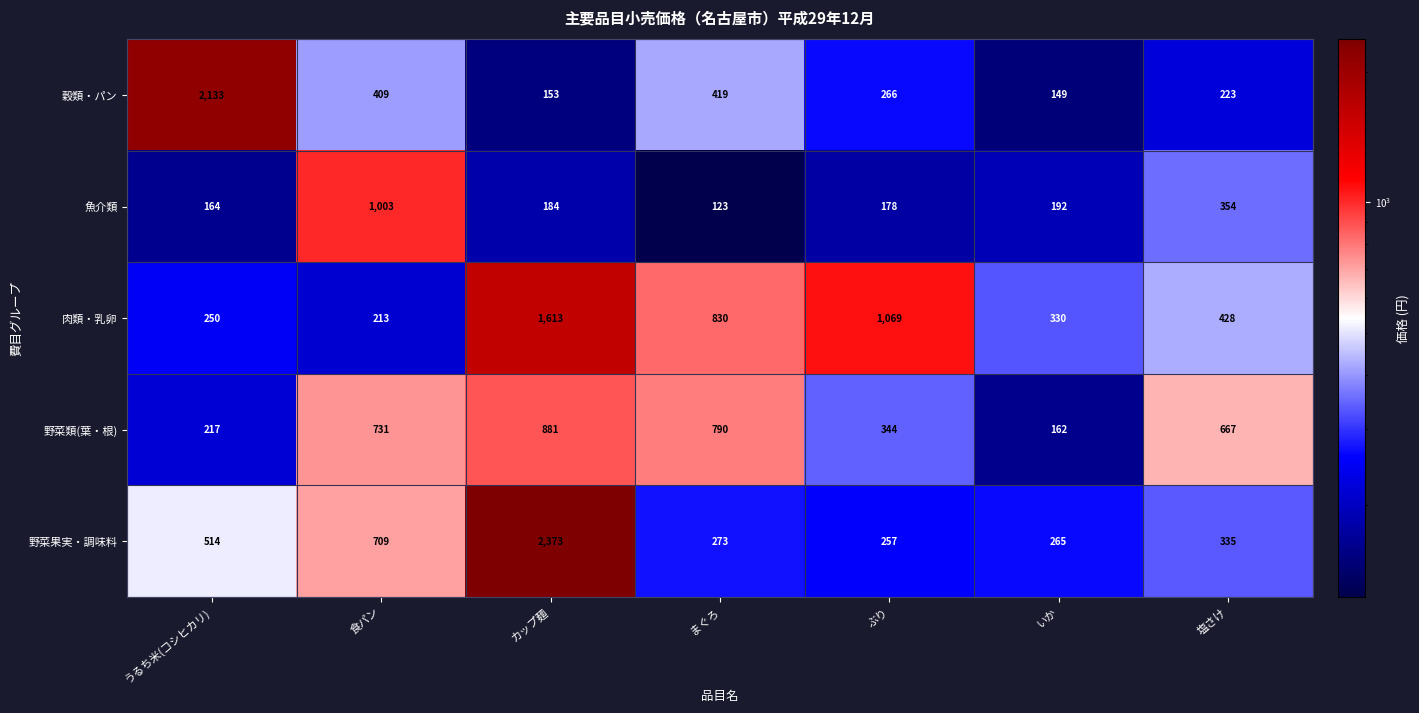

What is the lowest value of the 穀類・パン series?

149